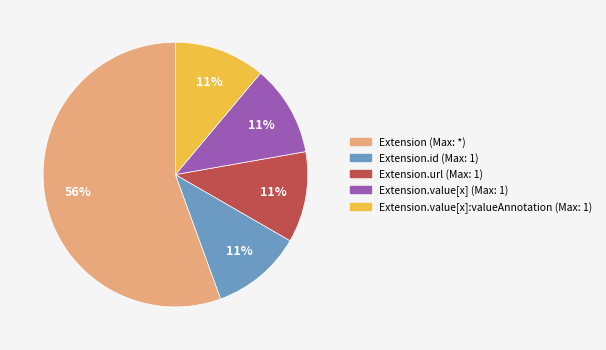

To the nearest percent, what is the average slice percentage?

20%